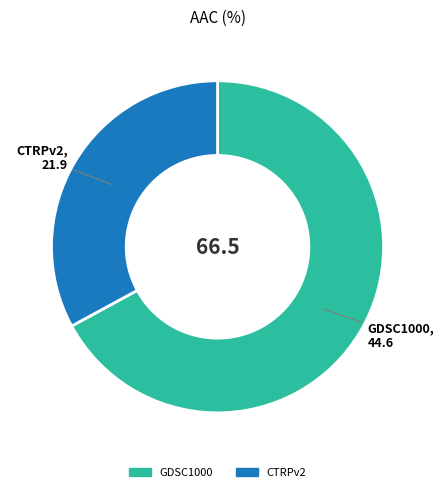

What is the ratio of the value at GDSC1000 to the value at CTRPv2?

2.0